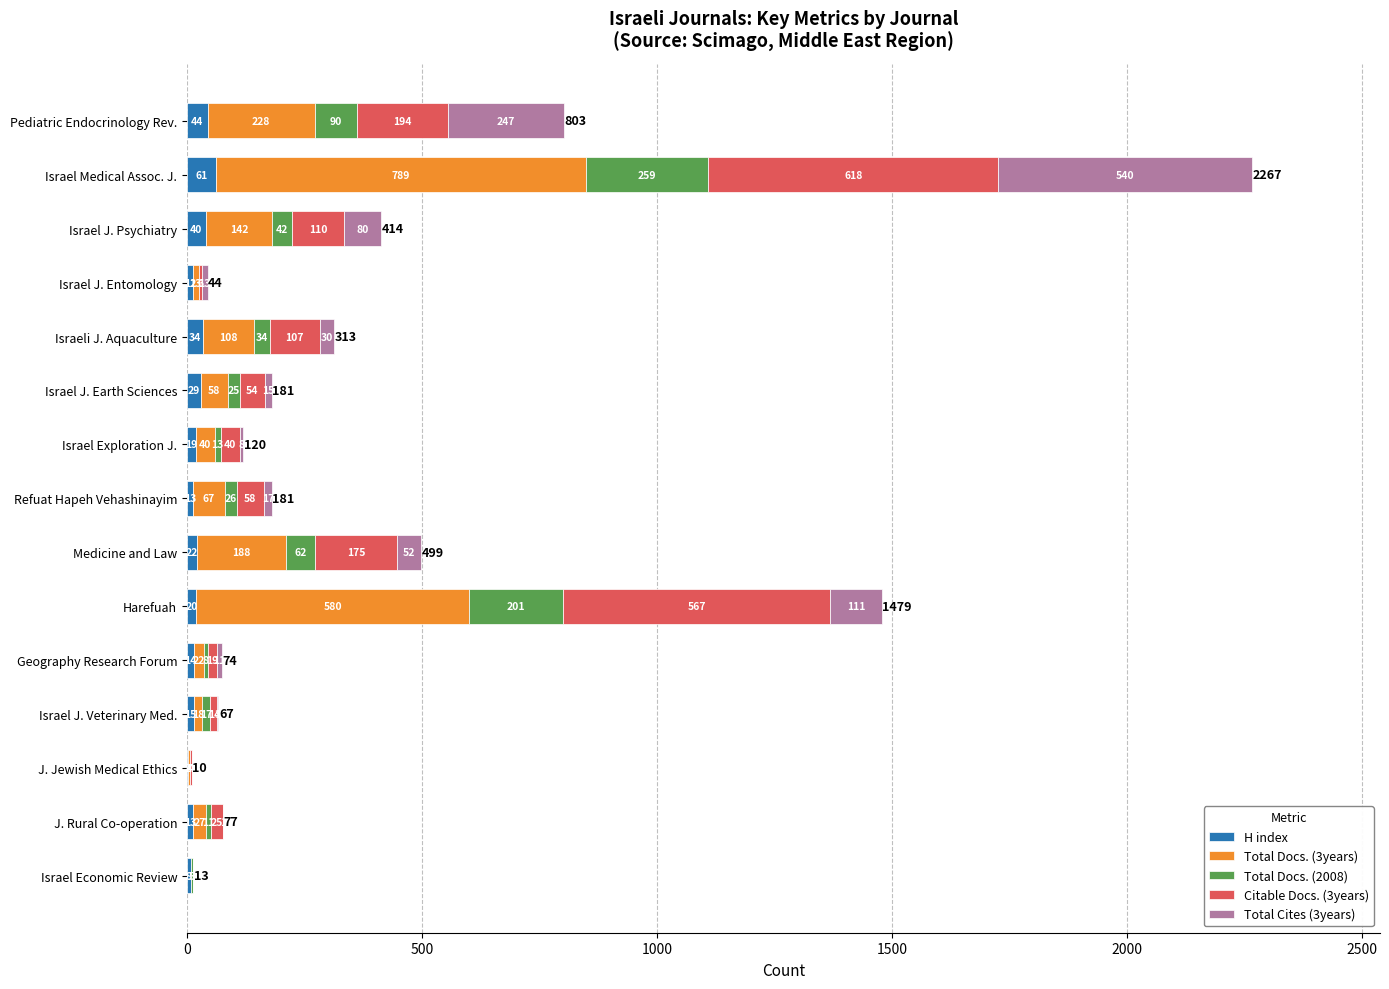

What value does the H index series have at Harefuah, to the nearest 10?

20